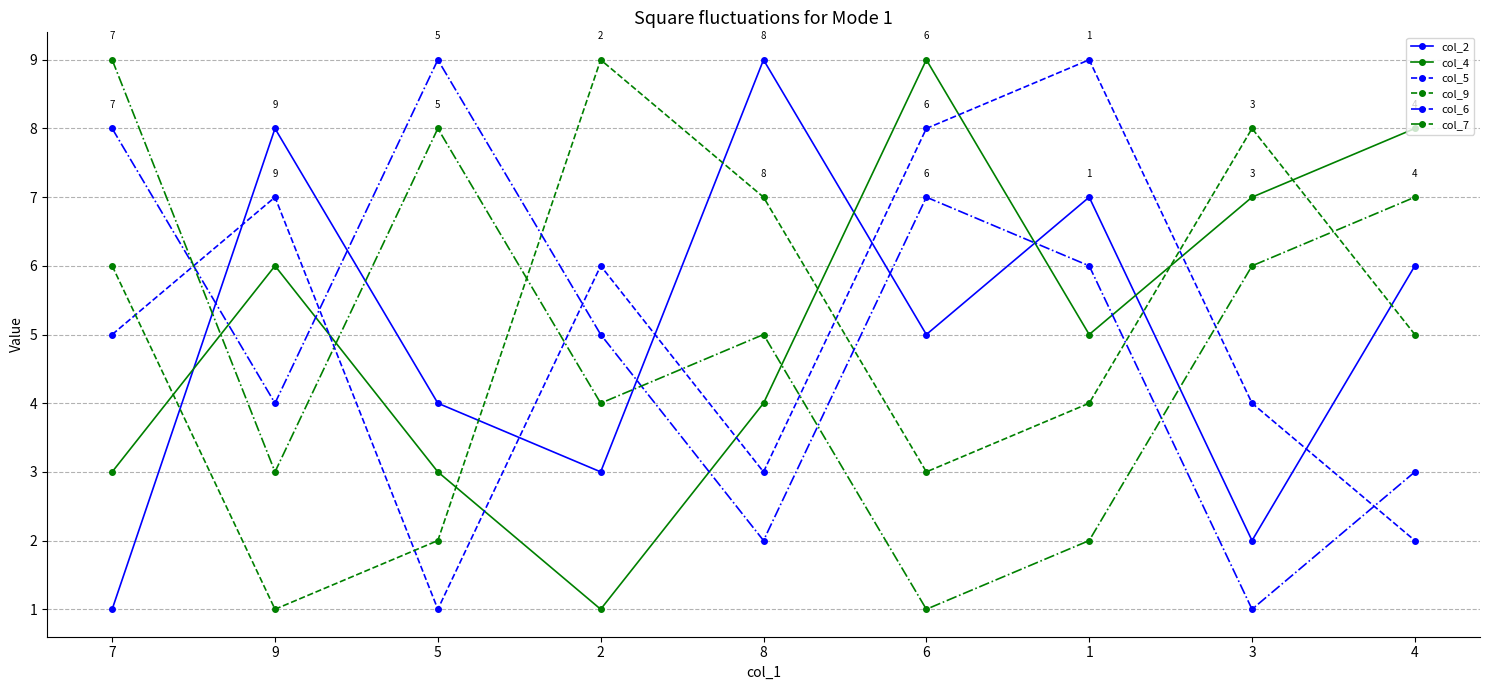

Which category has the highest value in the col_6 series?

5